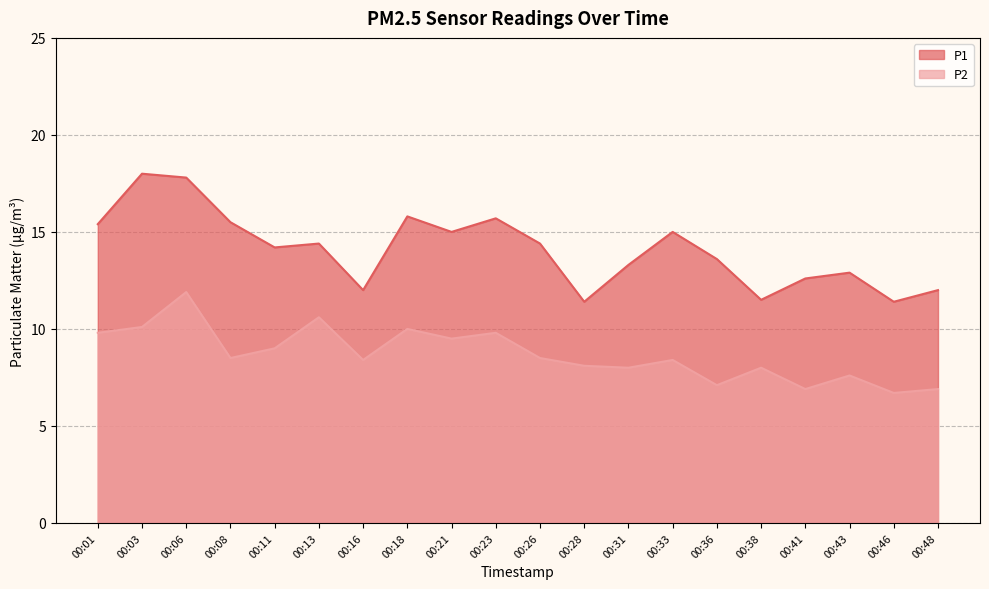

True or false: P2 has a value of 9.8 at 00:23.

True